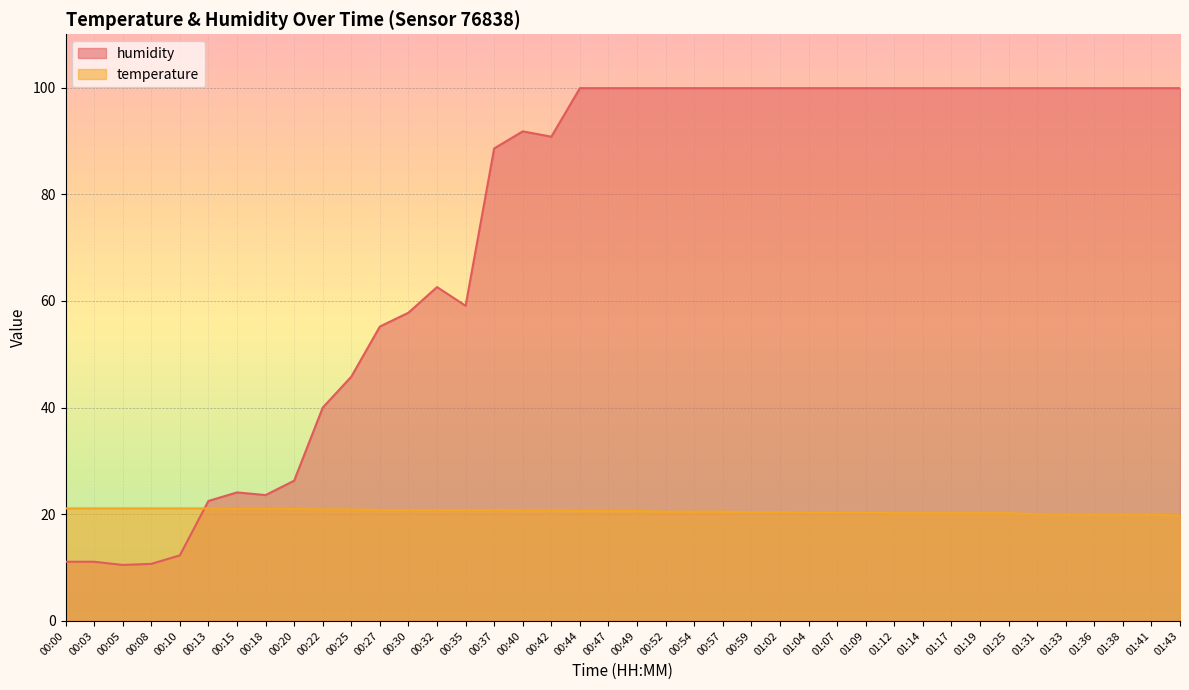

What is the value of the temperature point at the 29th from the left?

20.3